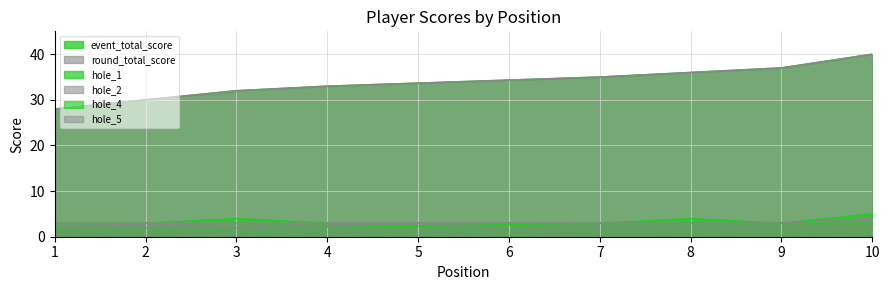

What is the difference between the highest and lowest values at 9?

34